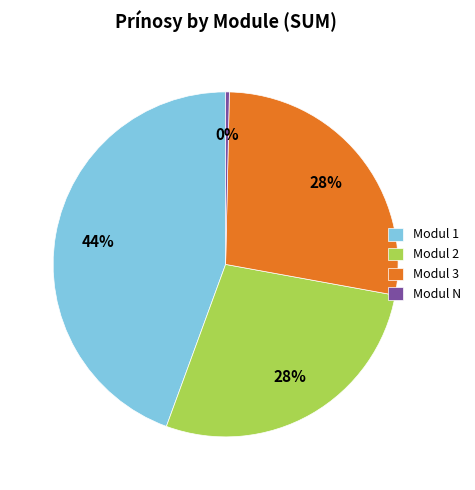

Is the sum of Modul 2 and Modul 1 greater than half?

Yes